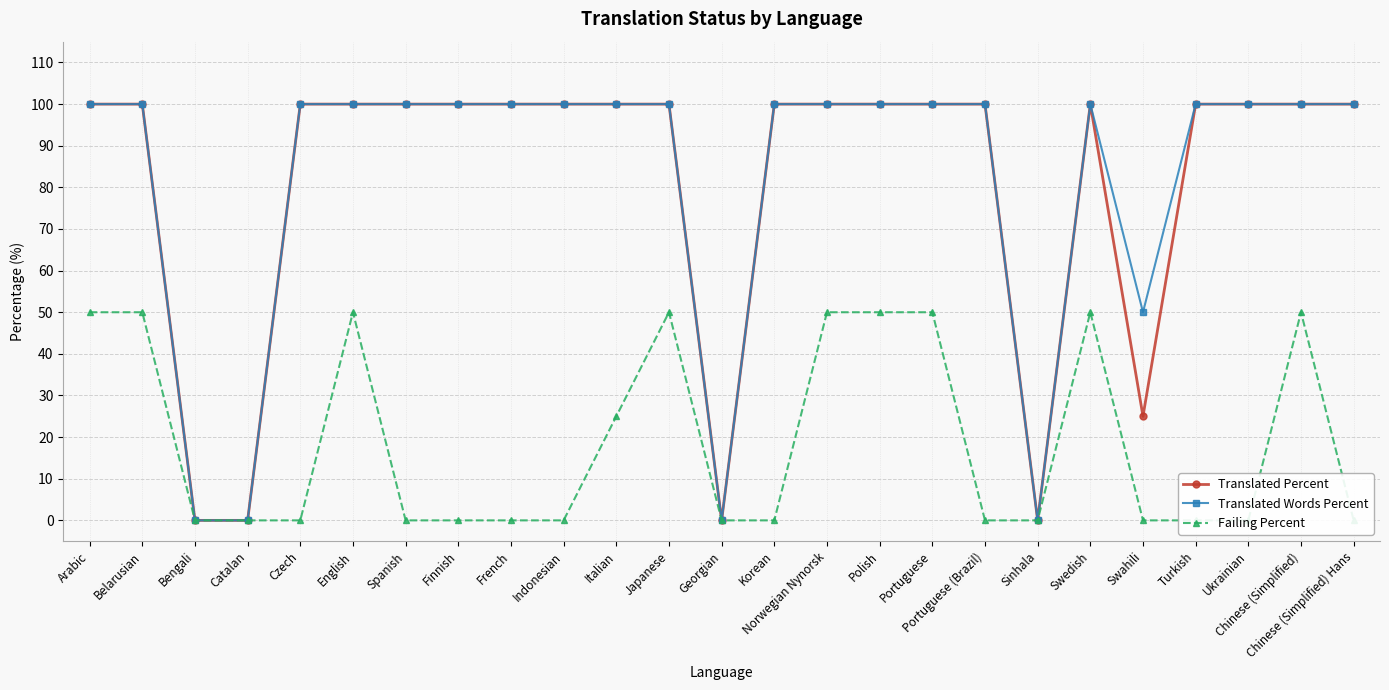

At which label is Translated Percent closest to 50?

Swahili